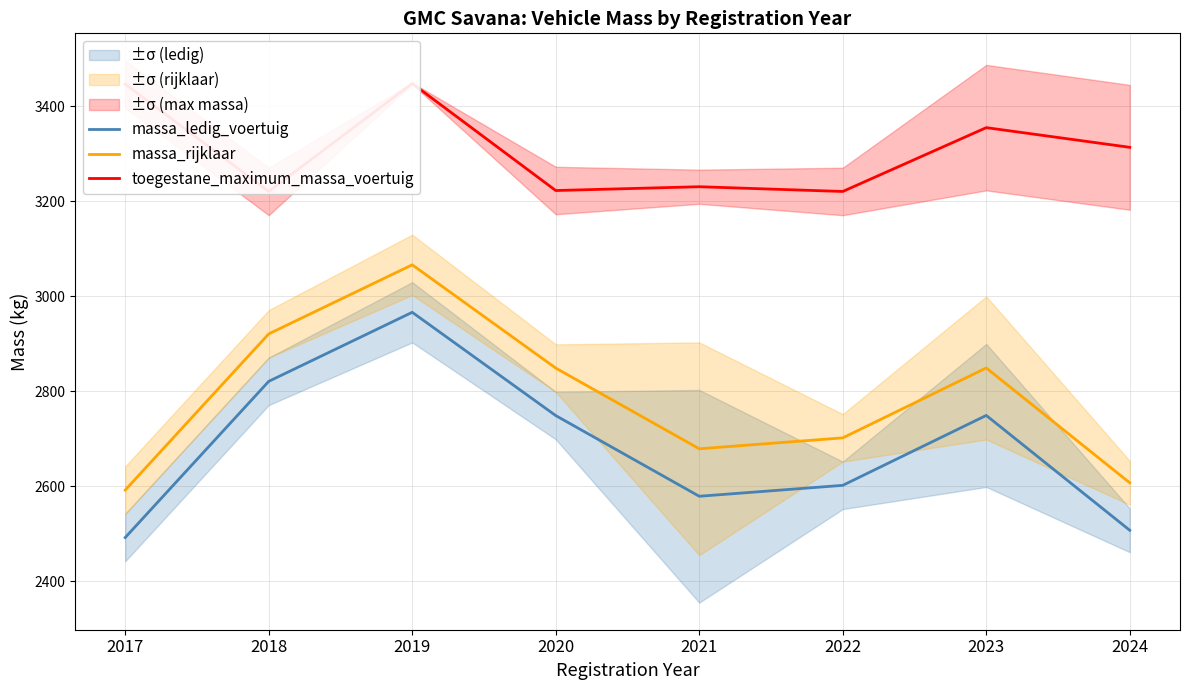

What is the sum of all massa_ledig_voertuig values?

21466.1